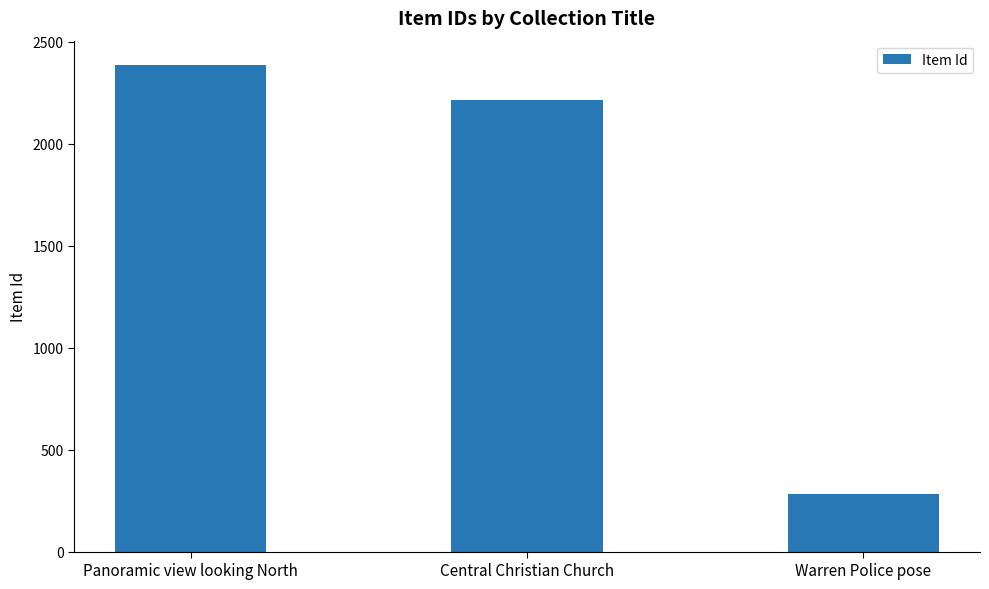

How many values are below 2215?

1